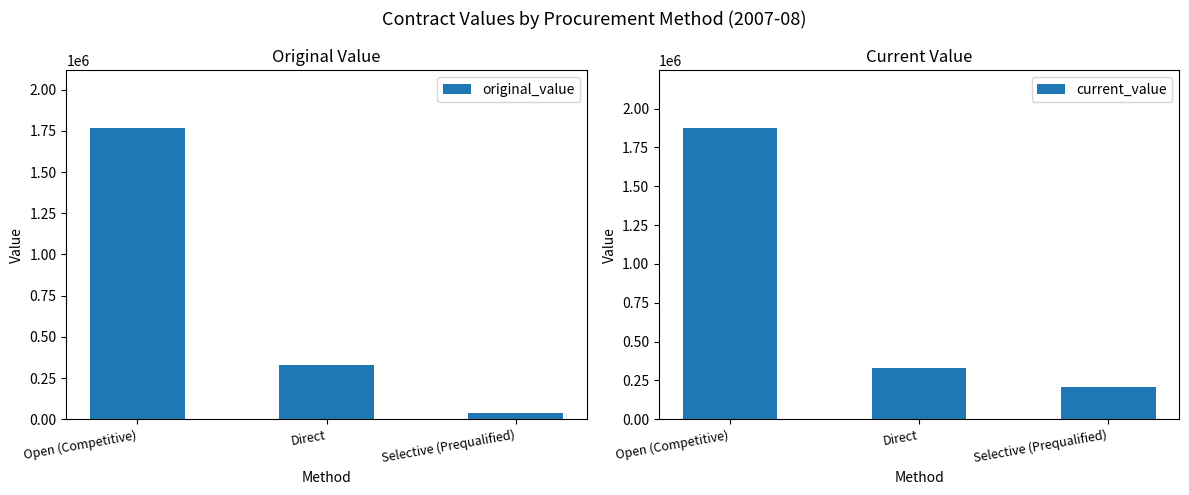

What value does the original_value series have at Selective (Prequalified)?

35000.0